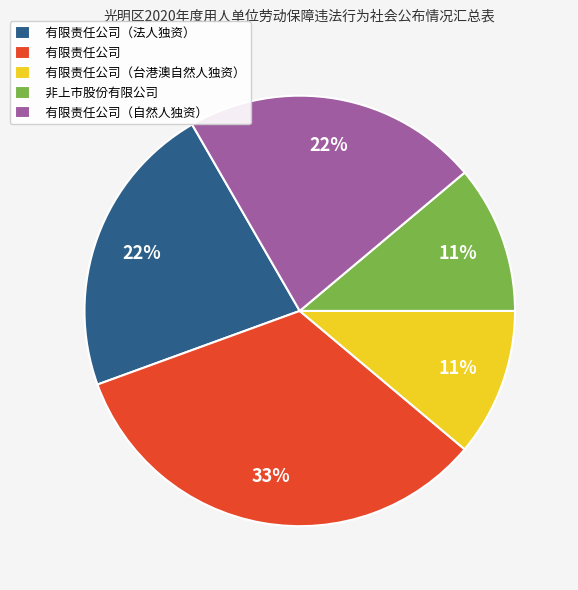

To the nearest percent, what percentage of the pie is 有限责任公司（自然人独资）?

22%